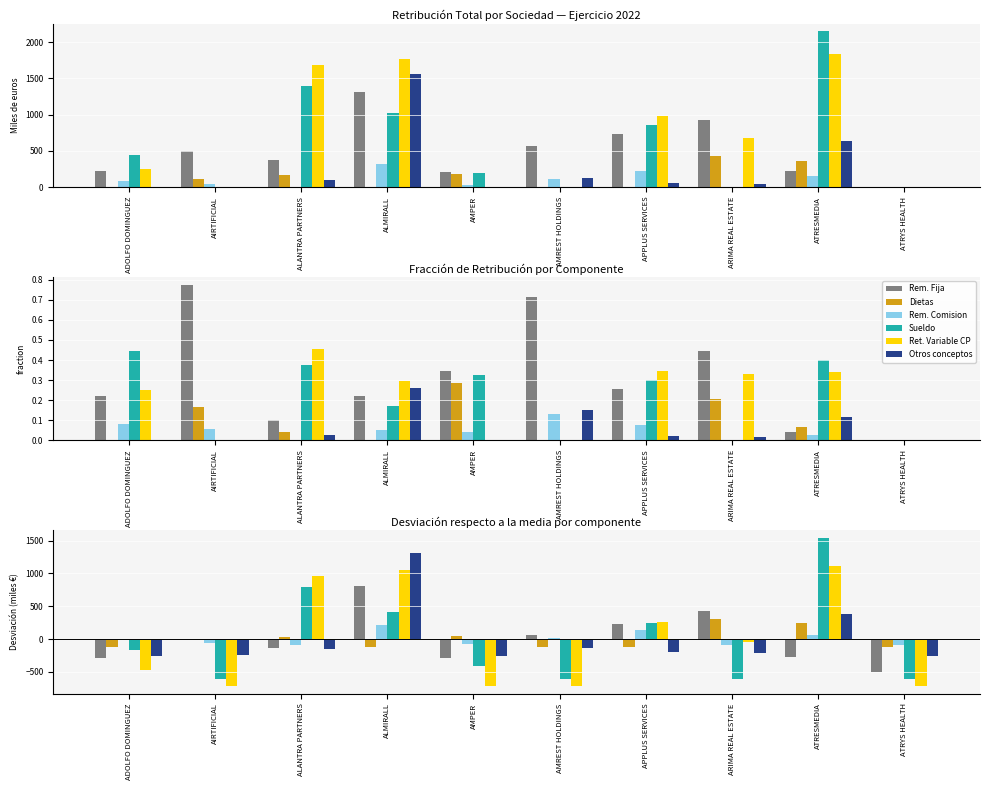

Between ADOLFO DOMINGUEZ and AMREST HOLDINGS, which is larger?

AMREST HOLDINGS